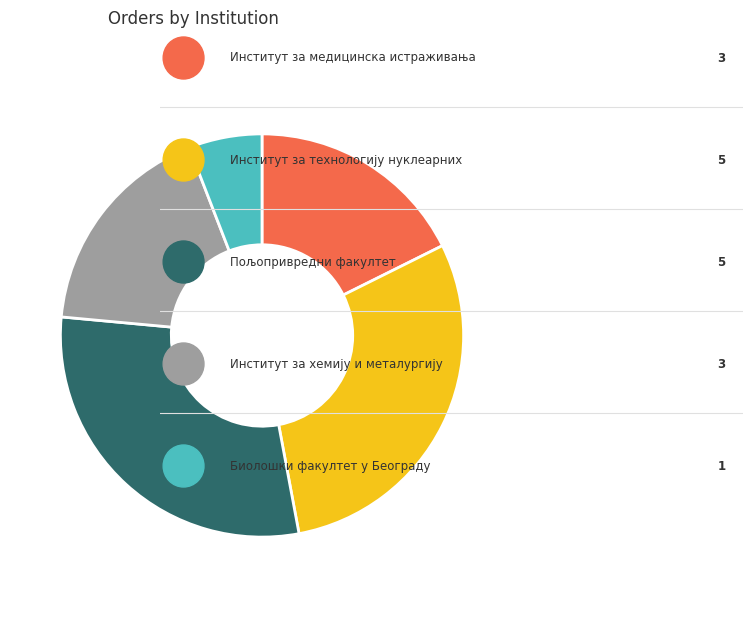

Is there a majority slice in this chart?

No